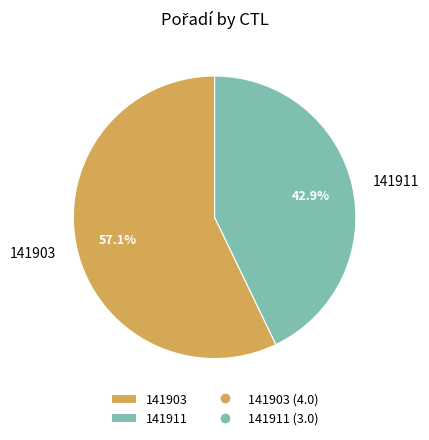

To the nearest percent, what is the average slice percentage?

50%